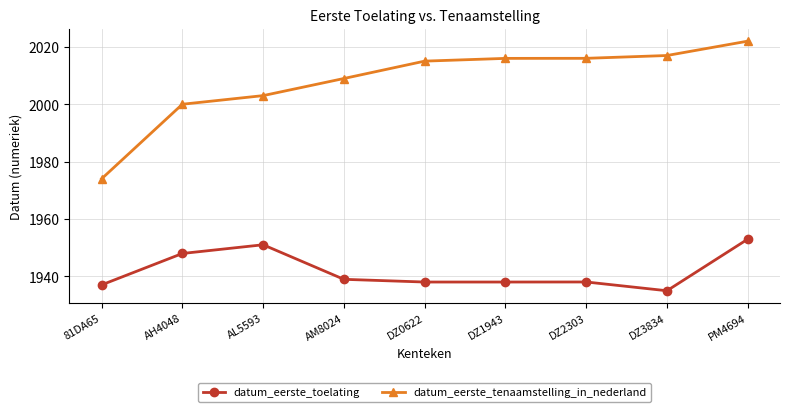

What is the maximum value for datum_eerste_tenaamstelling_in_nederland?

2022.1